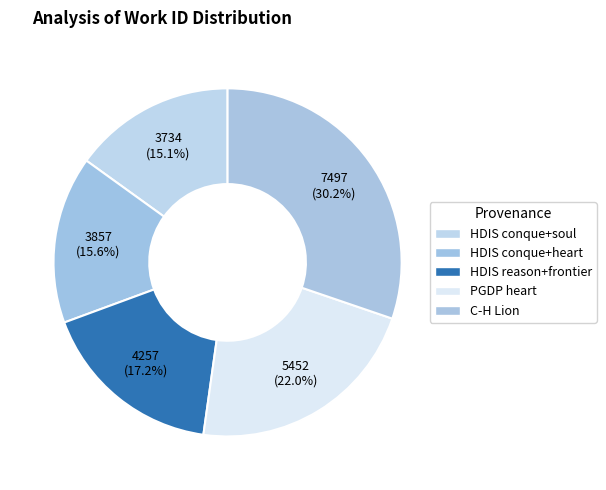

Is it true that C-H Lion is 39% of the pie?

False